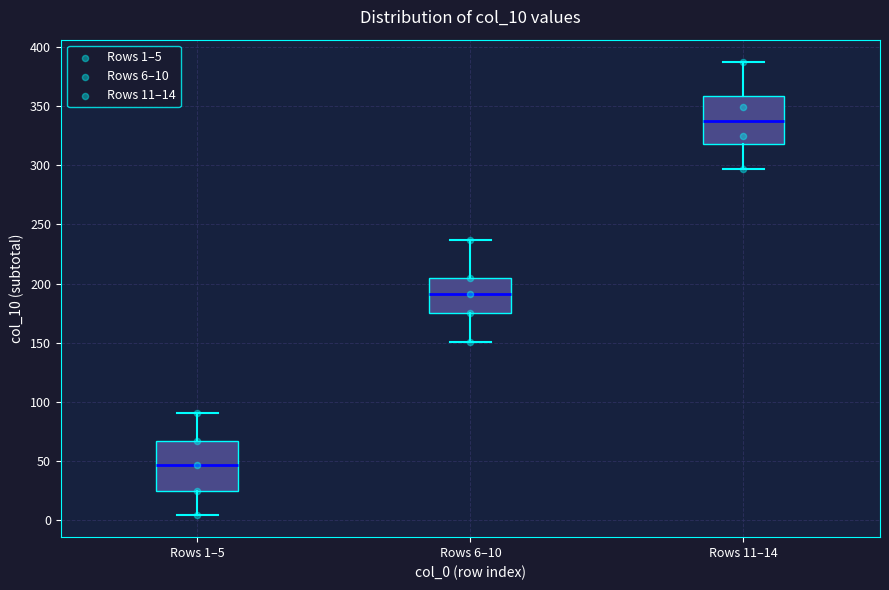

Reading left to right, transcribe this box plot: for each box, give where its median line is, the range the box spans, and where its two whiskers end, as read against the y-axis. The values are not printed on the chart, so give them approximately, as read against the axis.

Rows 1–5: median 45, box 25 to 65, whiskers 5 to 90
Rows 6–10: median 190, box 175 to 205, whiskers 150 to 235
Rows 11–14: median 335, box 320 to 360, whiskers 295 to 385